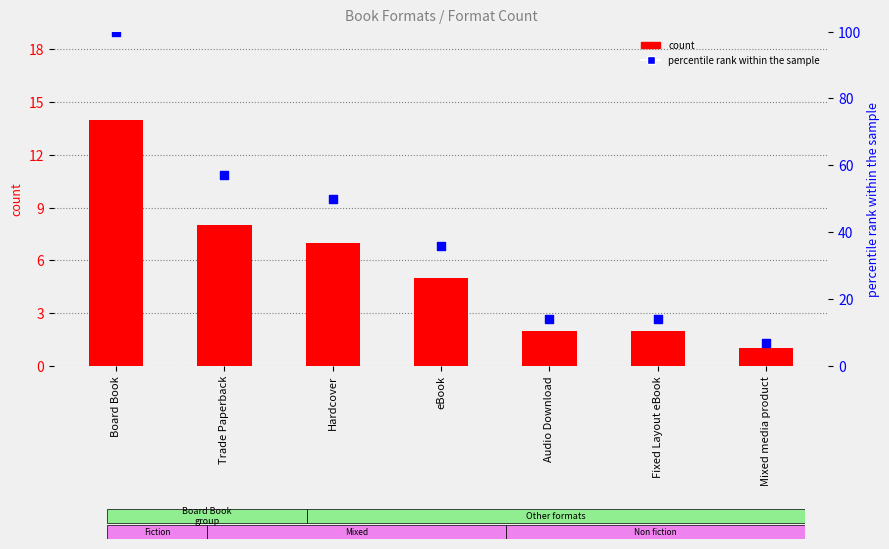

Approximately how many times larger is the value at Audio Download compared to eBook?

0.4